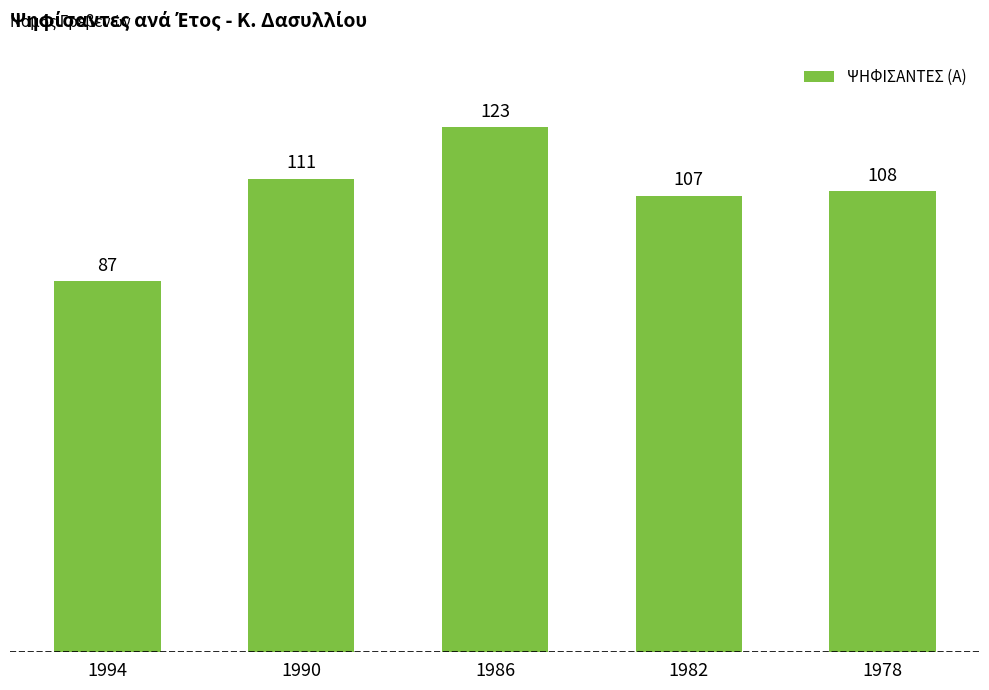

The chart shows a value of 111 at 1990. True or false?

True